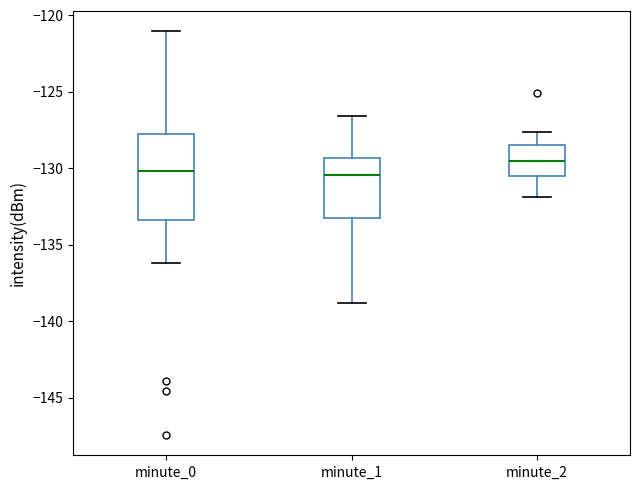

Reading left to right, read every box against the y-axis: the position of its median line, the range the box covers, and the ends of its whiskers. The values are not printed on the chart, so give them approximately, as read against the axis.

minute_0: median -130.0, box -133.5 to -128.0, whiskers -136.0 to -121.0
minute_1: median -130.5, box -133.5 to -129.5, whiskers -139.0 to -126.5
minute_2: median -129.5, box -130.5 to -128.5, whiskers -132.0 to -127.5